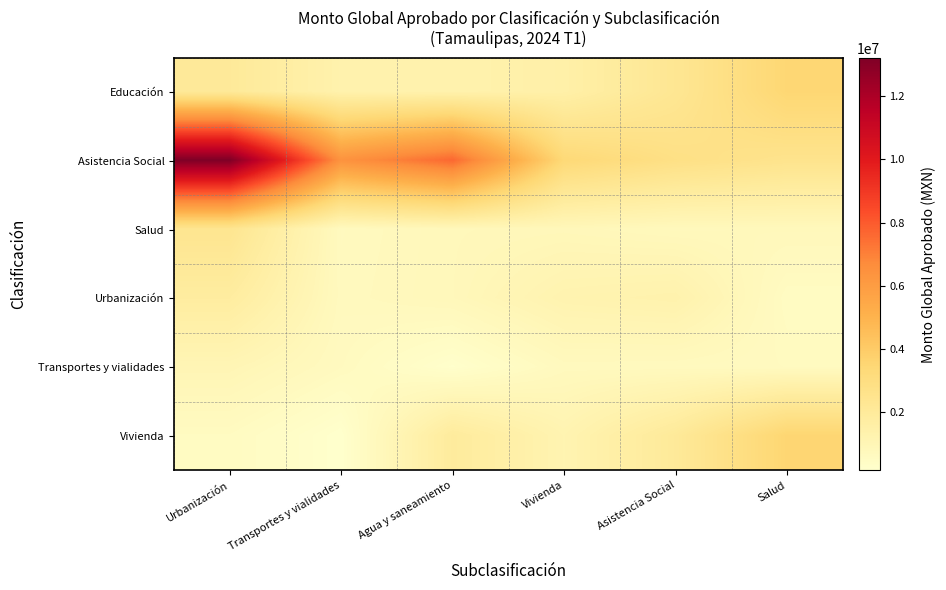

Which series has the largest range (max minus min)?

Asistencia Social